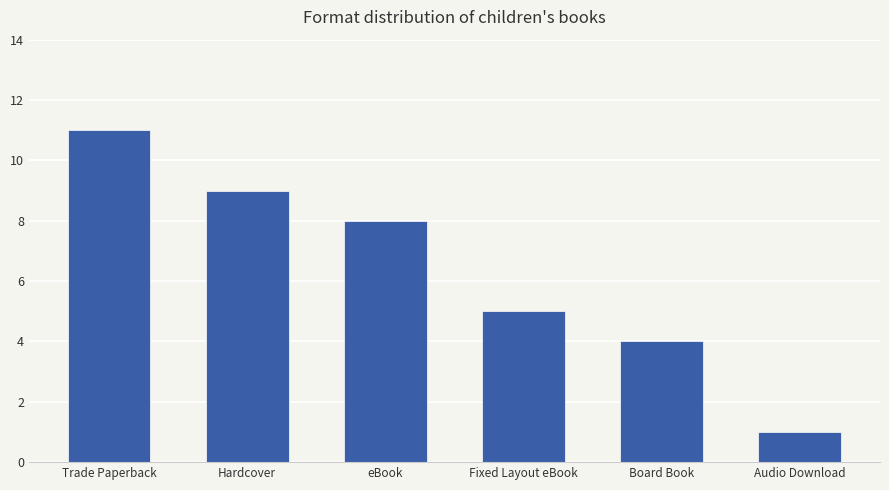

Rank the categories by value from lowest to highest.

Audio Download, Board Book, Fixed Layout eBook, eBook, Hardcover, Trade Paperback